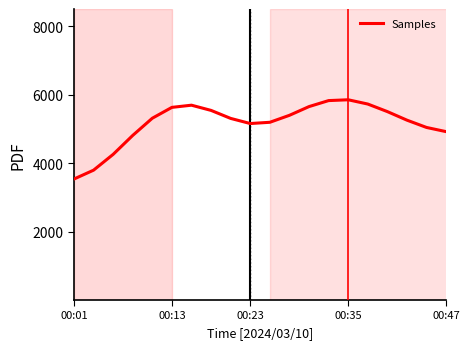

What is the maximum value shown in the chart?

5848.7